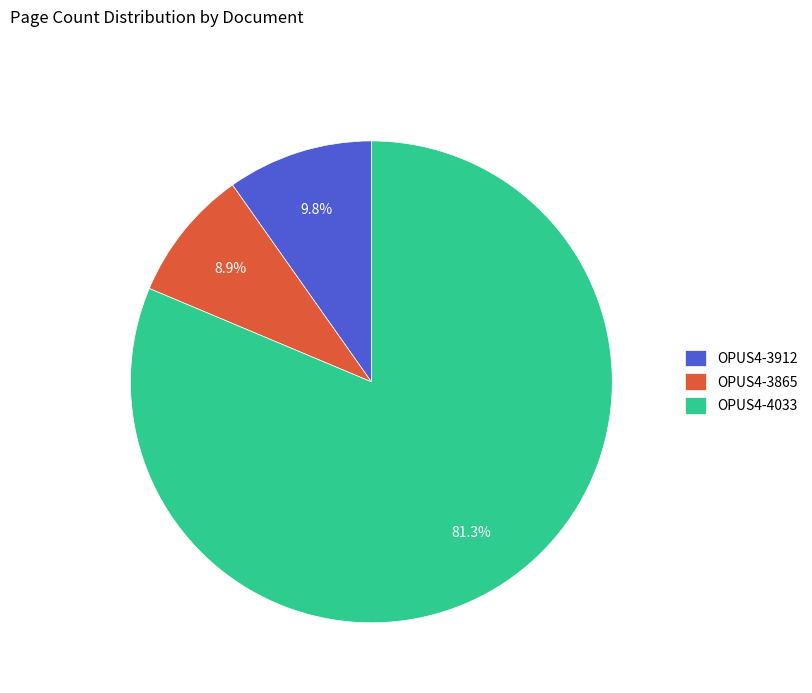

To the nearest percent, what is the average slice percentage?

33%